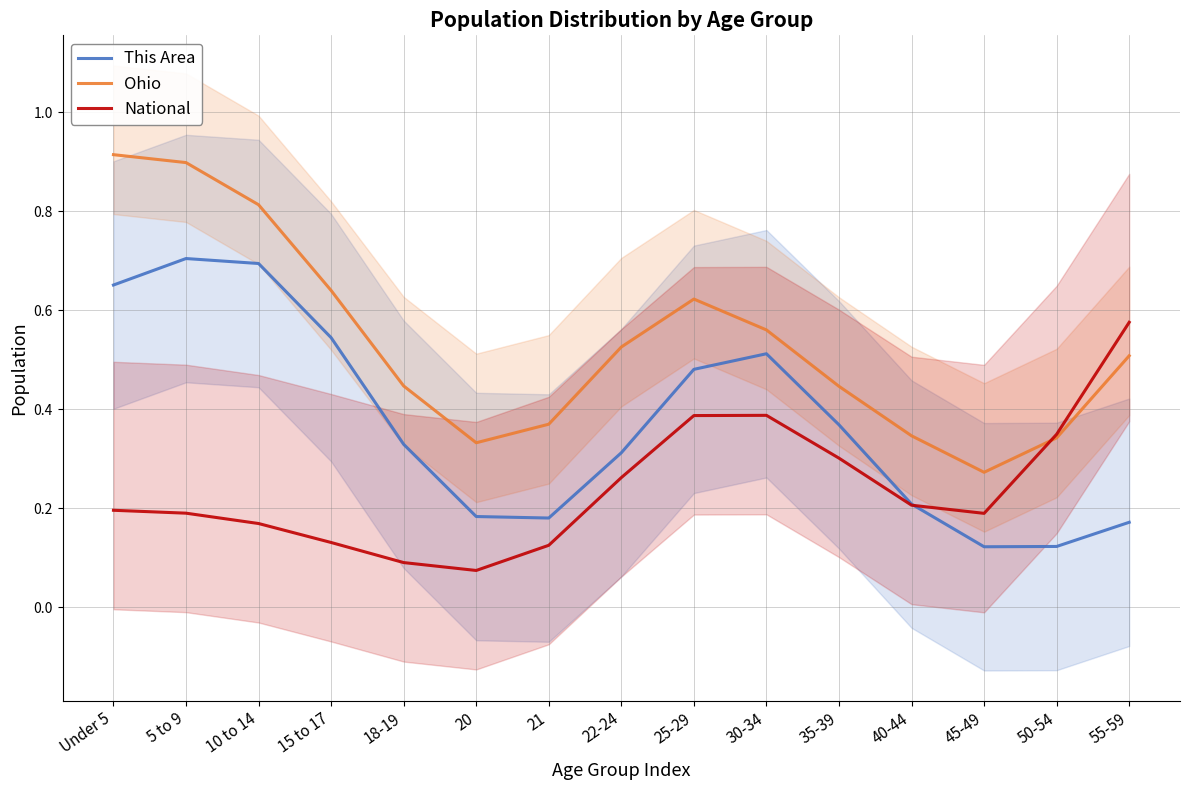

What is the value of the National point at the 6th from the left?

0.1